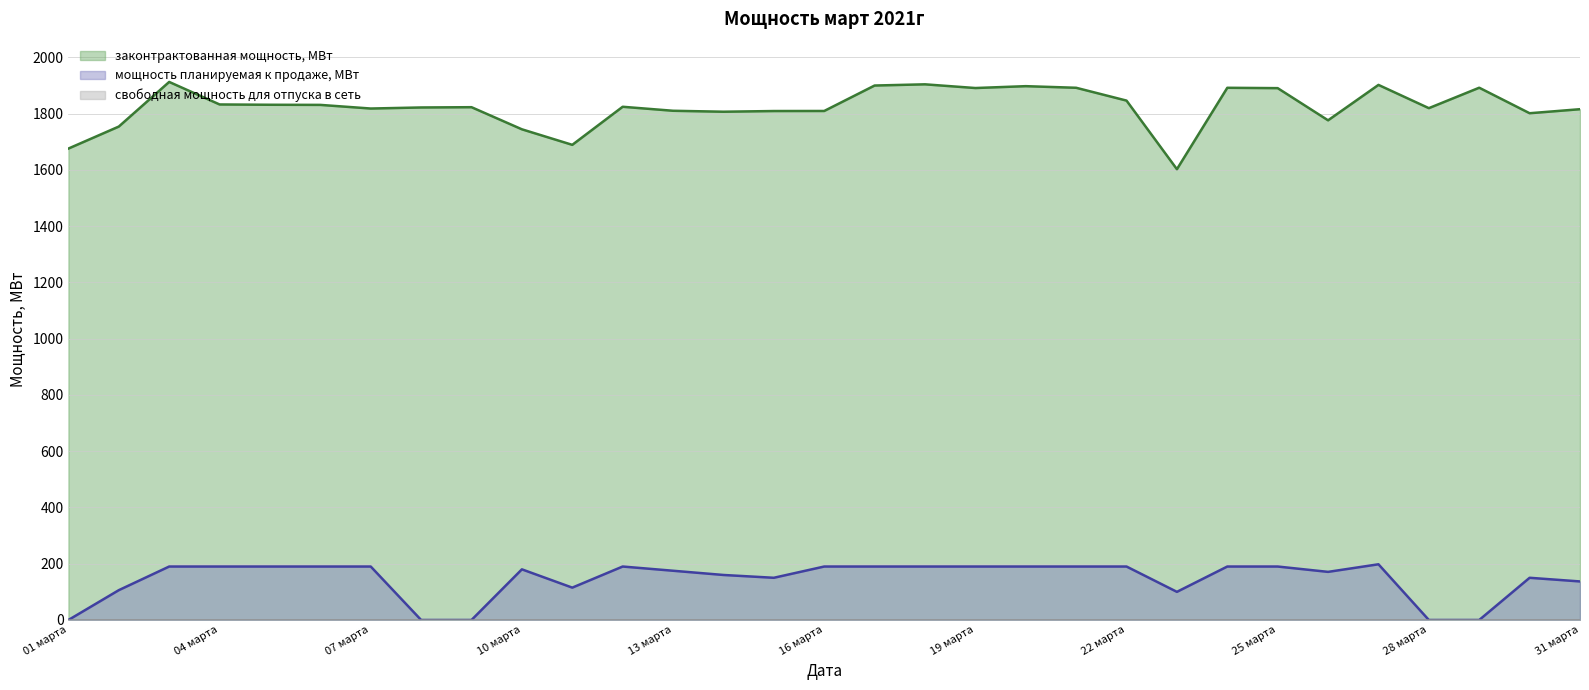

At which category is the sum across all series the highest?

03 марта